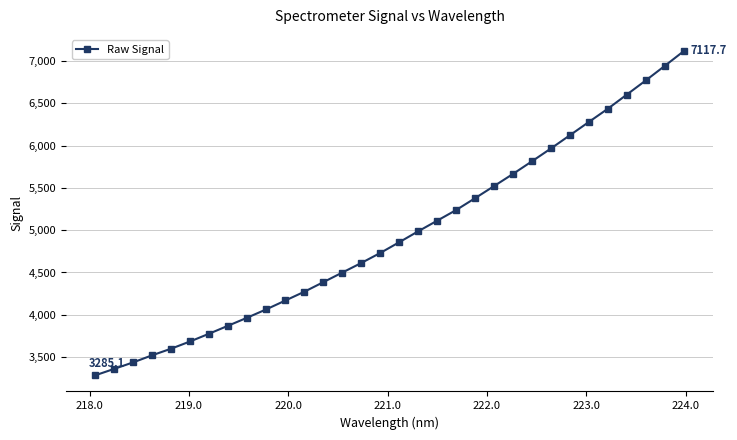

What is the sum of all values?

158079.8